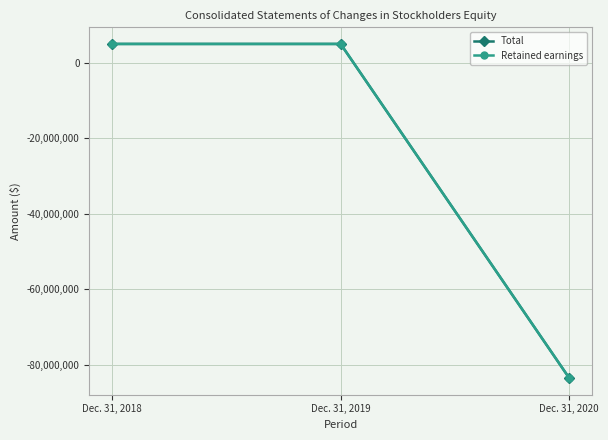

What is the value of the Total point at the 3rd from the left?

-83460330